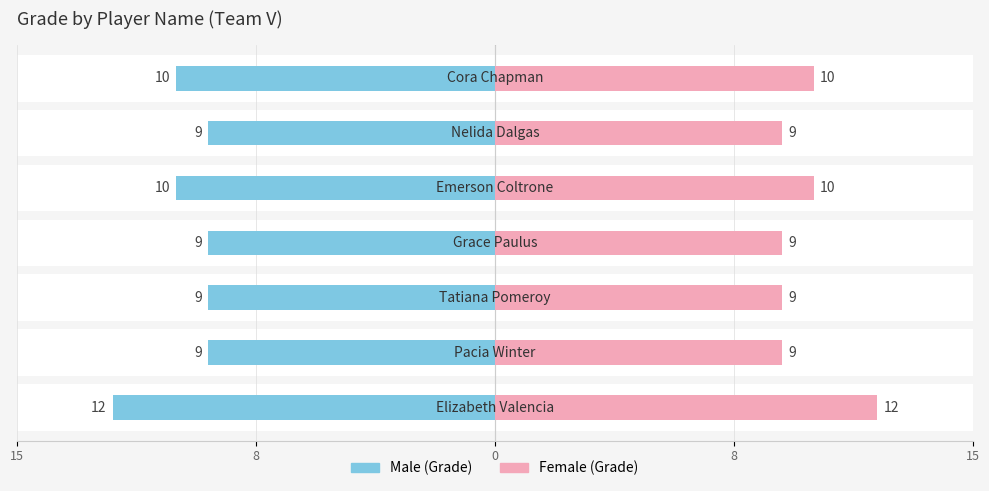

What is the average value of the Female series?

10